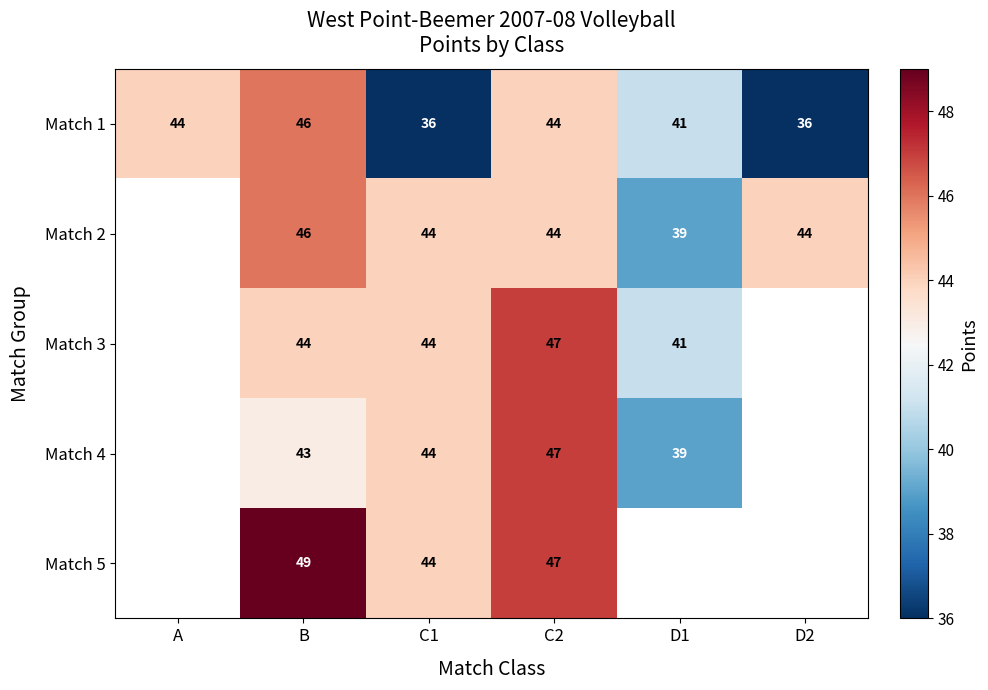

The value of Match 1 at B is 65. True or false?

False